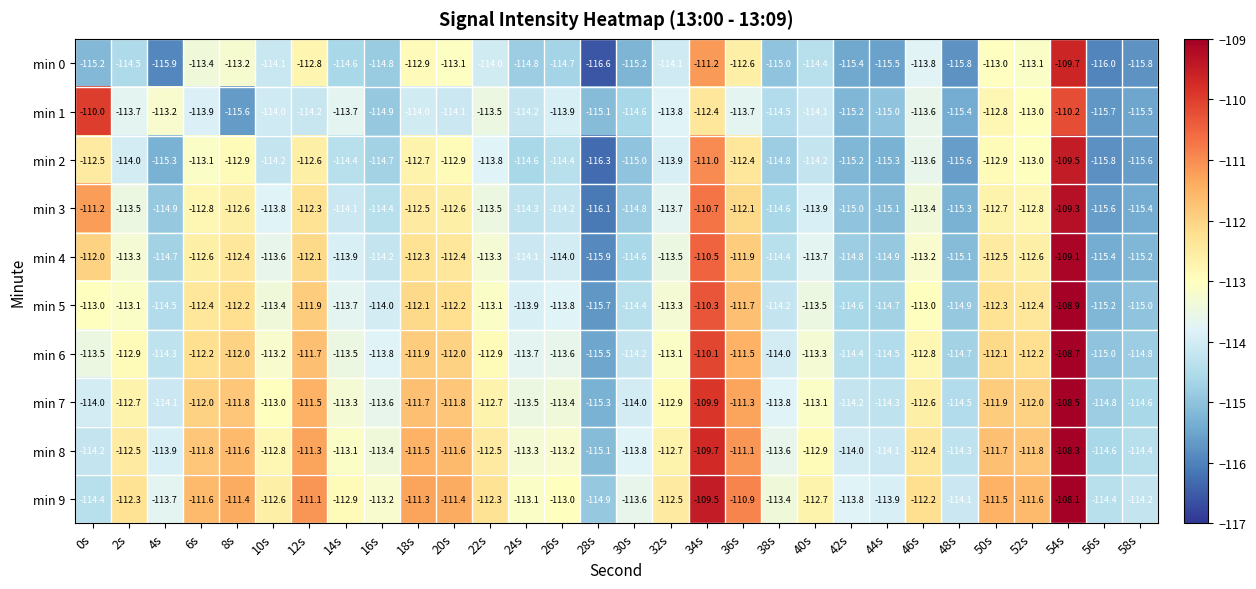

At which category is the sum across all series the highest?

54s